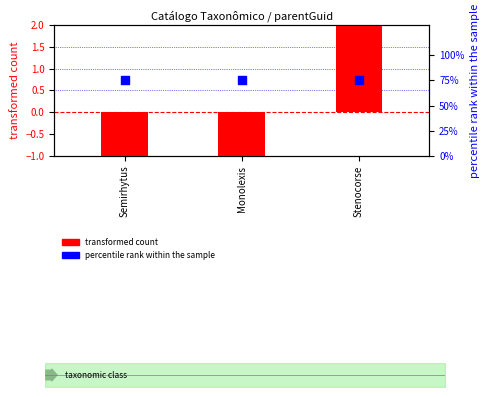

Which series contains the highest Y value?

percentile rank within the sample